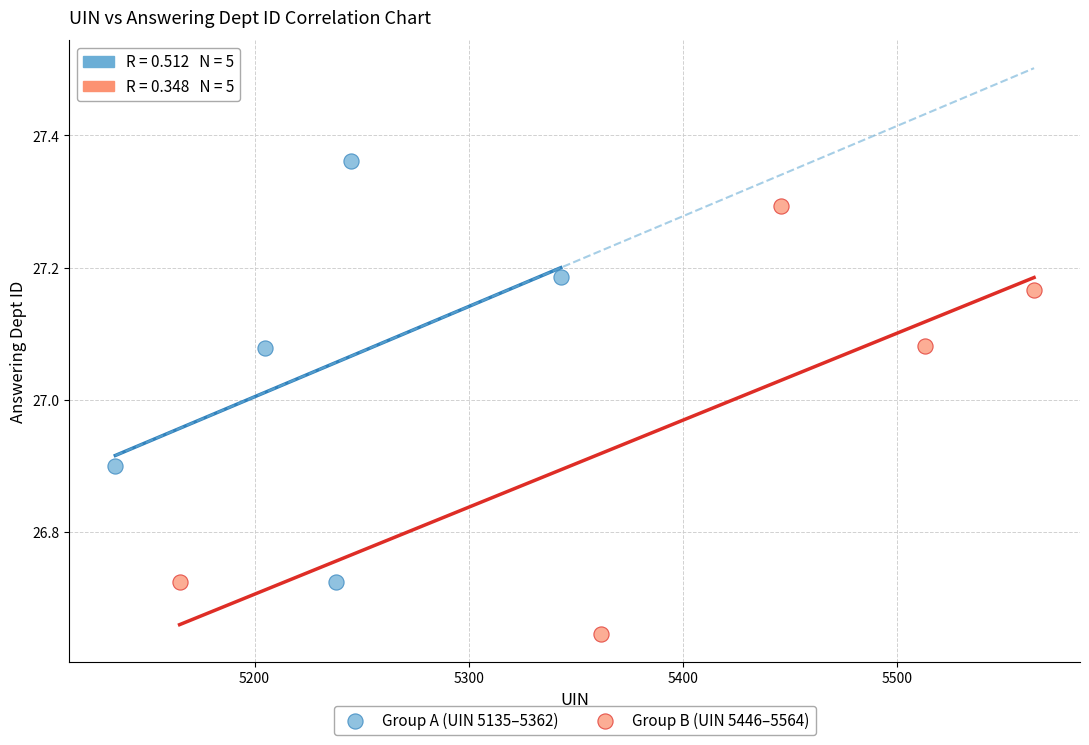

Which series reaches the maximum Y coordinate?

Group A (UIN 5135–5362)